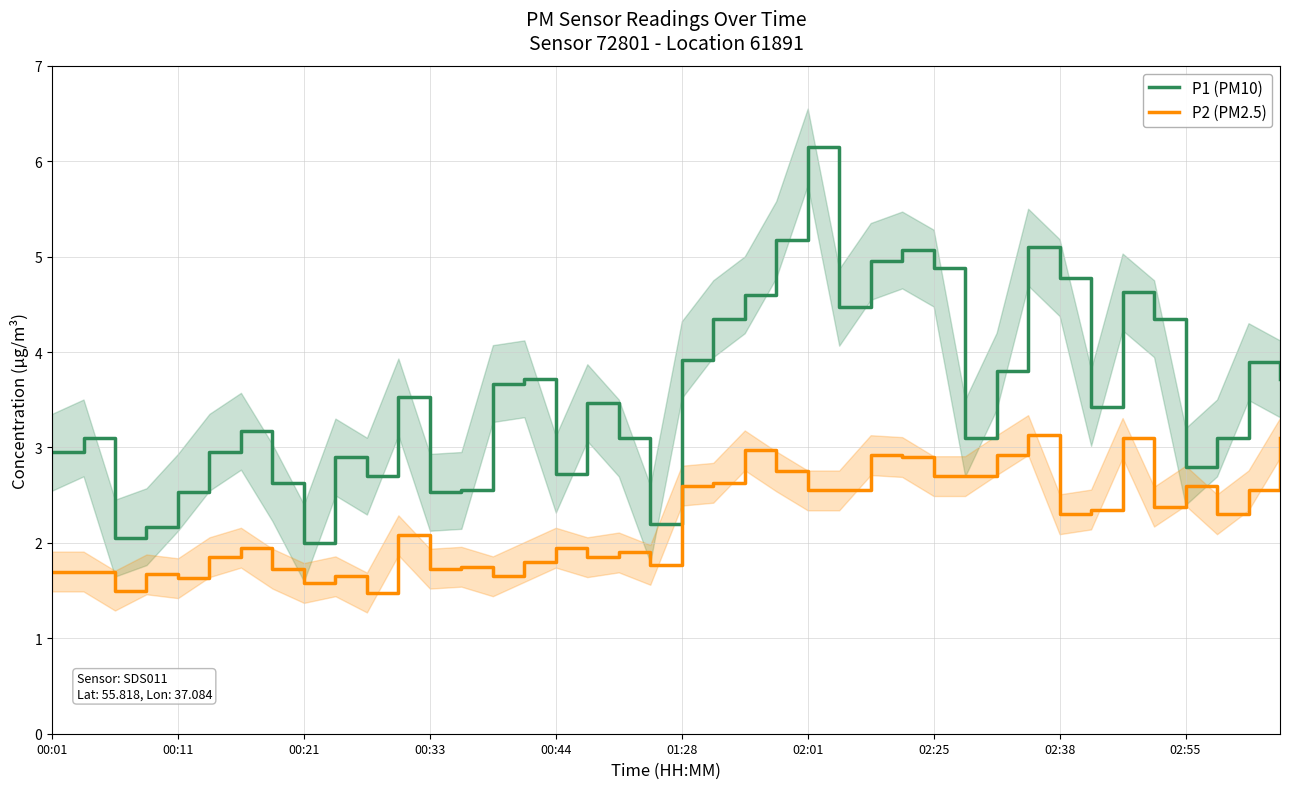

What is the maximum value for P1 (PM10)?

6.2